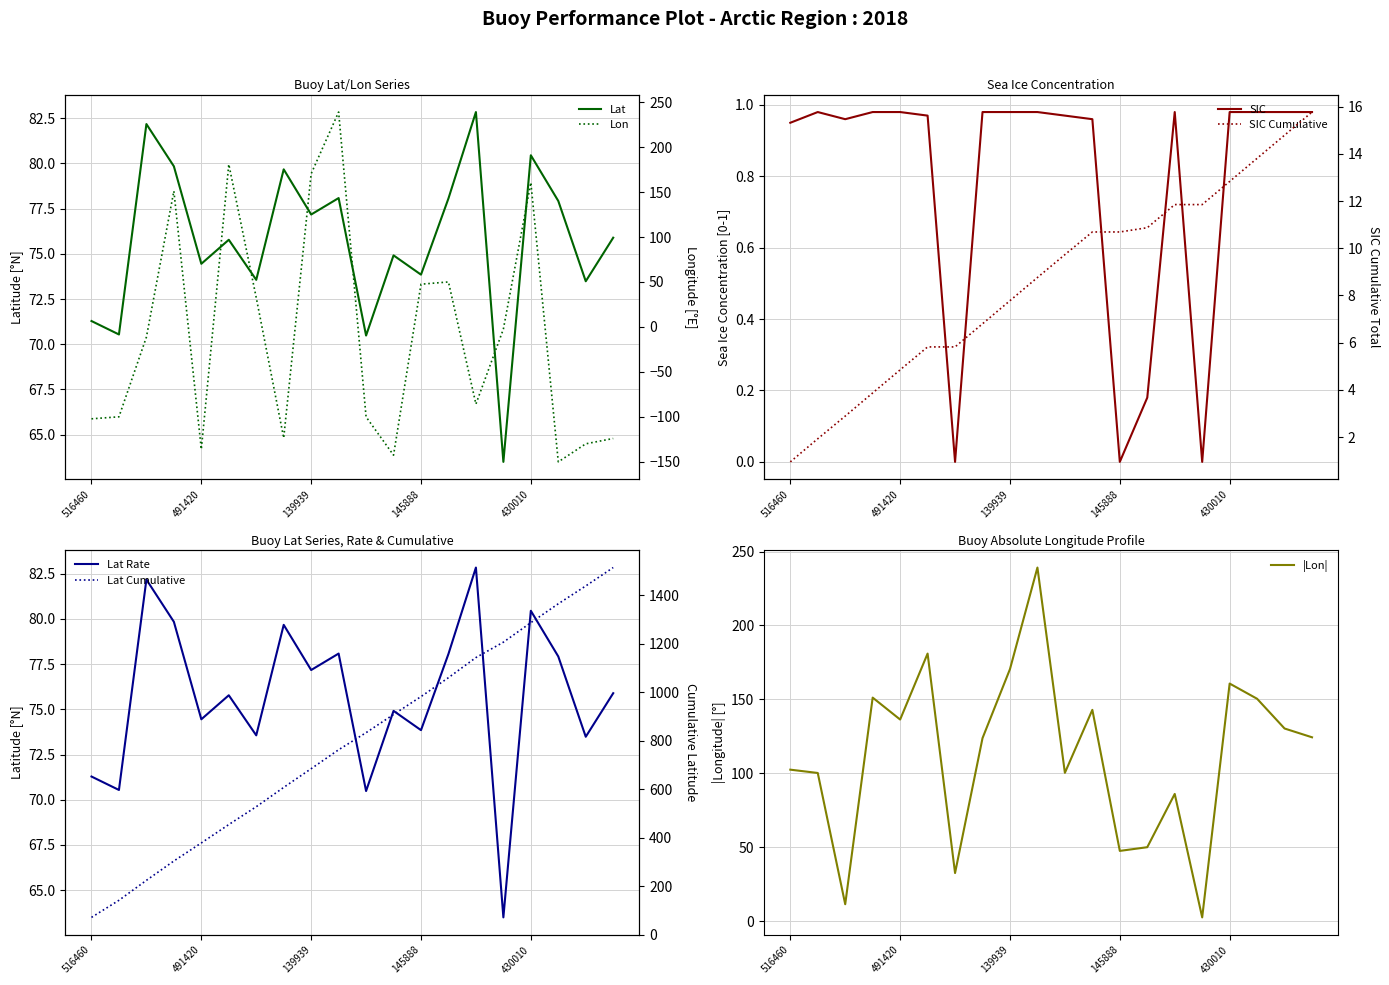

What is the minimum value for Lat?

63.5